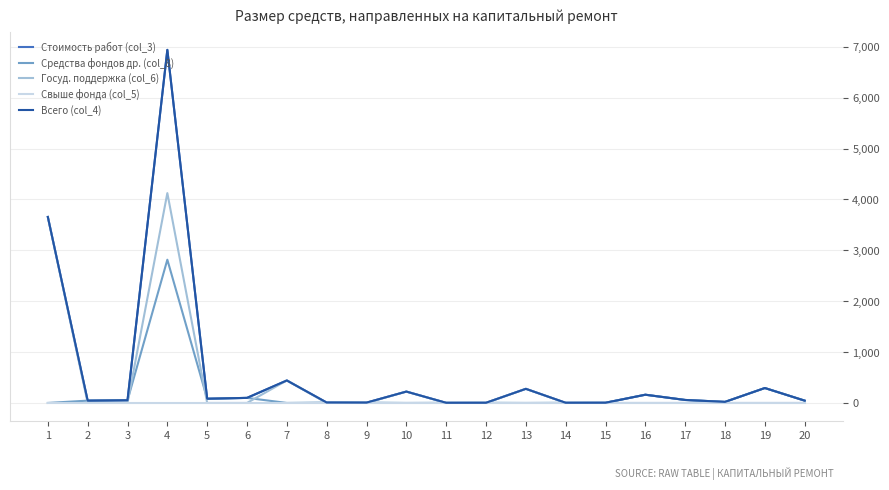

Does the chart display data point markers on the line(s)?

No